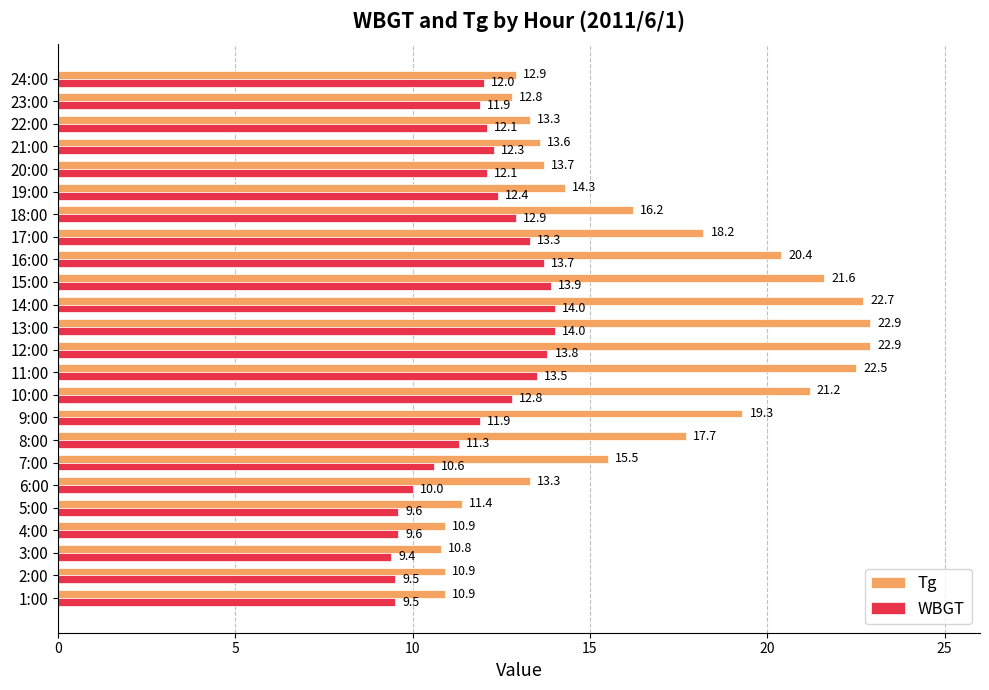

Is it true that Tg equals 20.4 at 16:00?

True